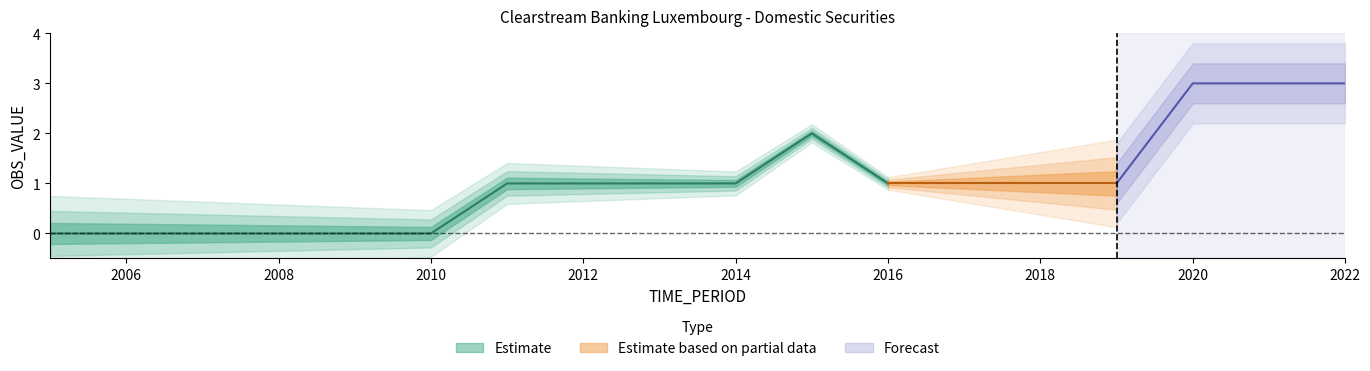

How many lines are shown in the chart?

1